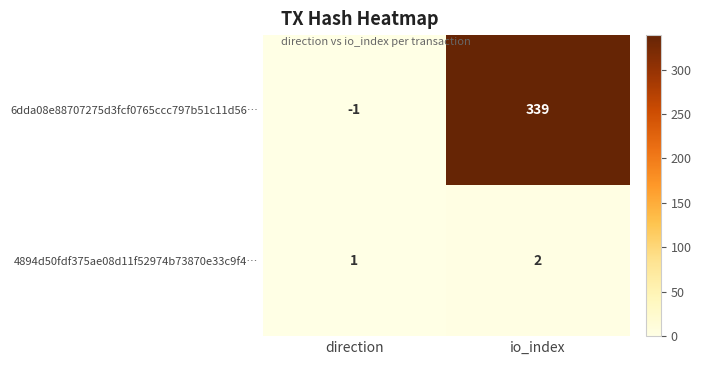

Is it true that 4894d50fdf375ae08d11f52974b73870e33c9f4… equals 1 at direction?

True